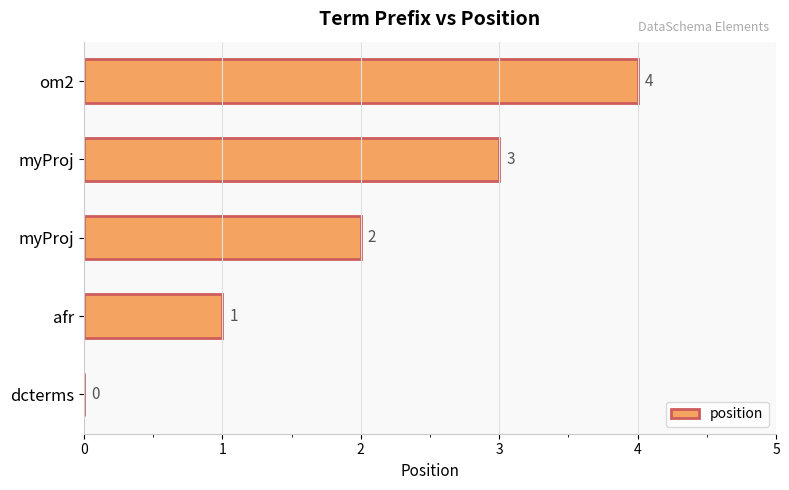

Count the values in the range 1 to 3.

3